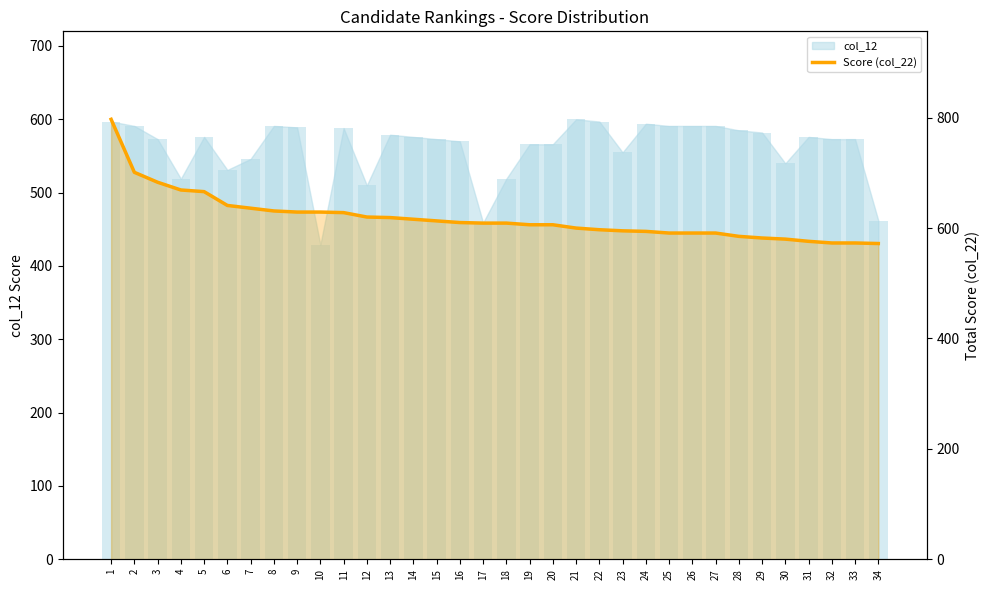

Which series has the widest spread of values?

Score (col_22)